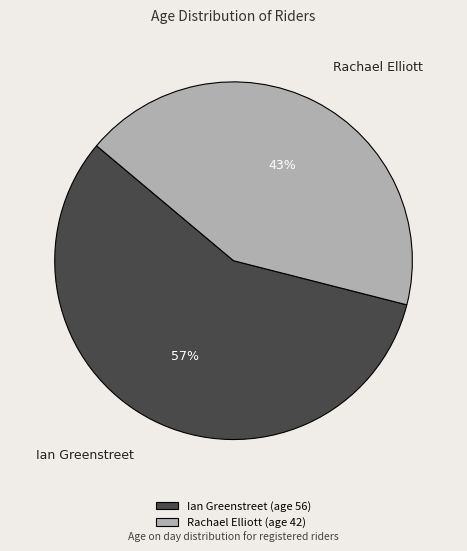

Is the sum of Ian Greenstreet and Rachael Elliott greater than half?

Yes